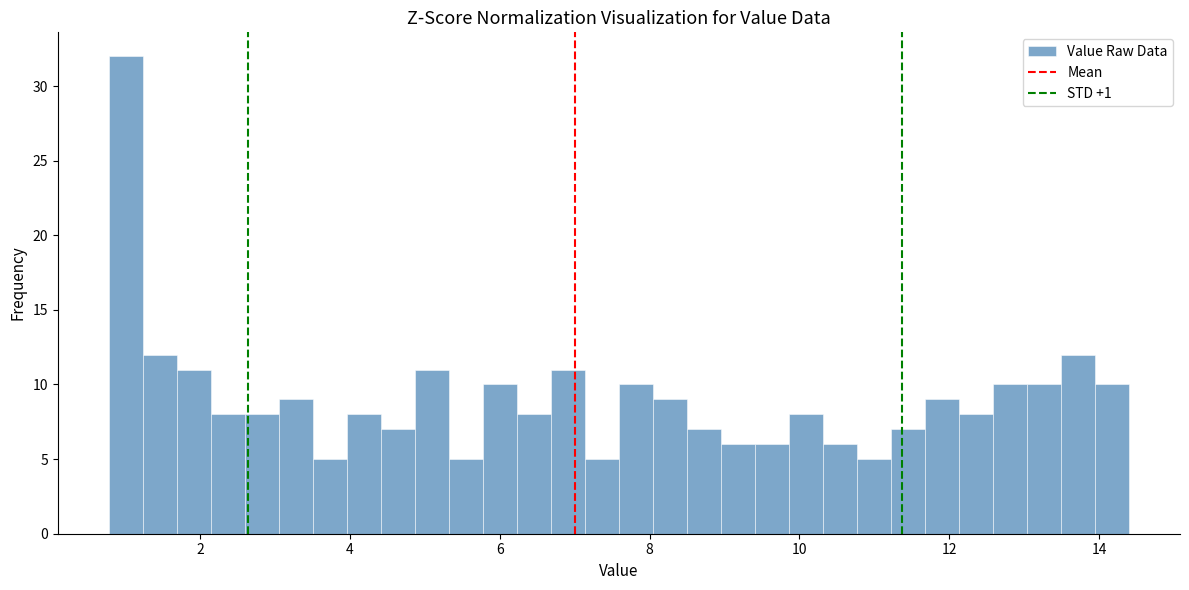

Around what value on the x-axis is the tallest bar? Give the approximate position of its centre, as read against the axis.

1.0